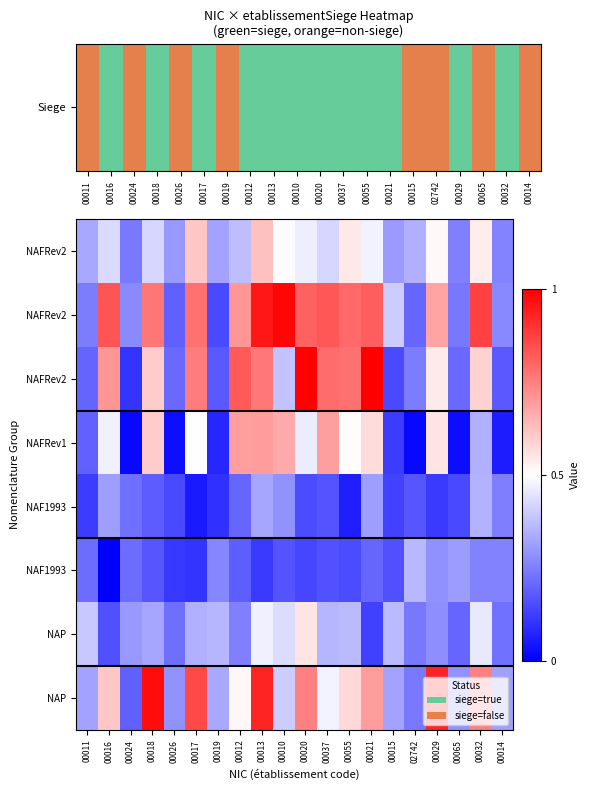

At how many categories does at least one series exceed 0?

20